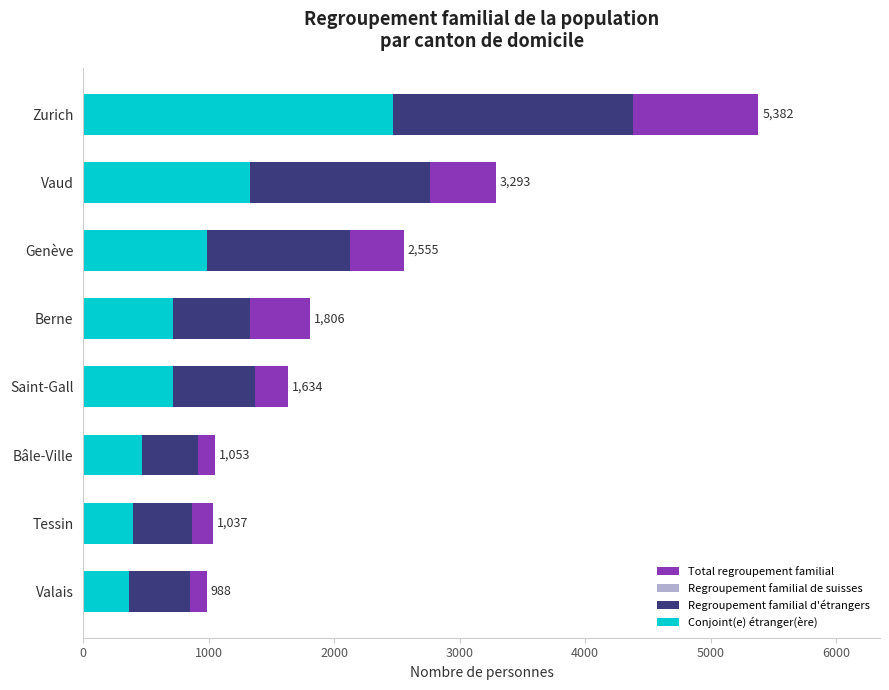

Is the value of Total regroupement familial at Vaud greater than the value of Regroupement familial d'étrangers at Zurich?

No